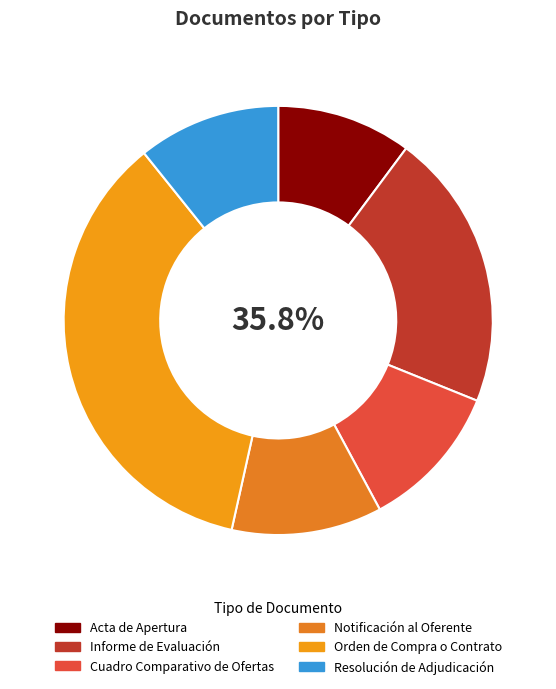

Is it true that Orden de Compra o Contrato is 48% of the pie?

False